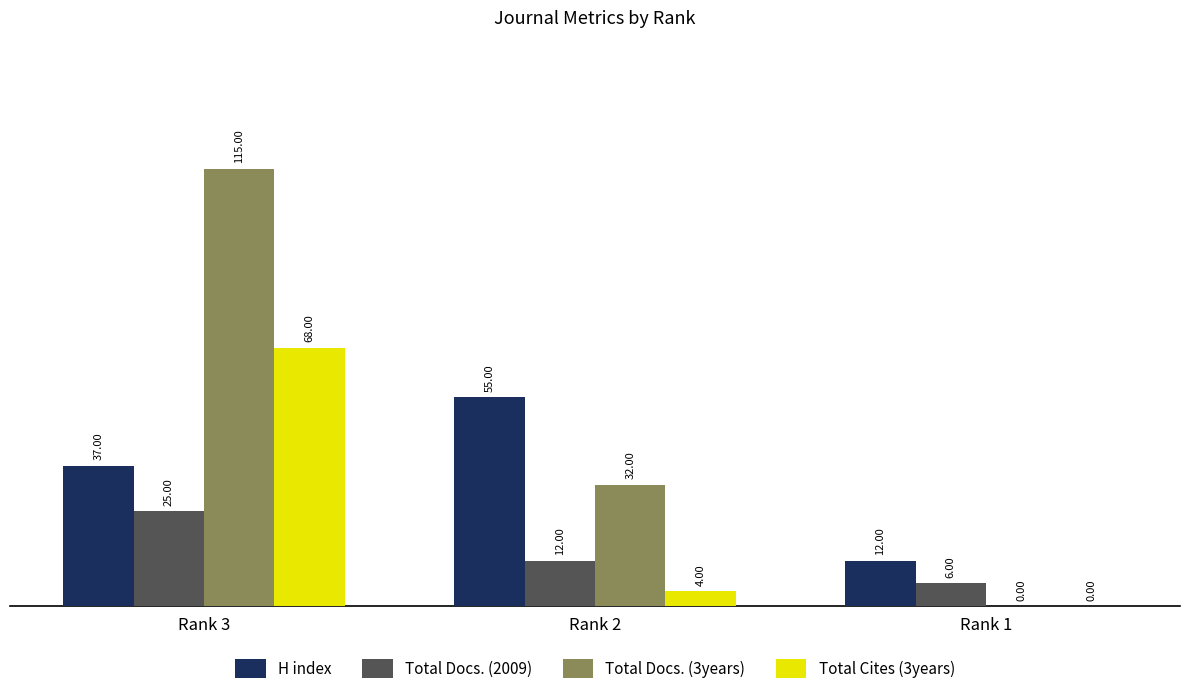

Between Rank 3 and Rank 2, which series saw the biggest shift?

Total Docs. (3years)